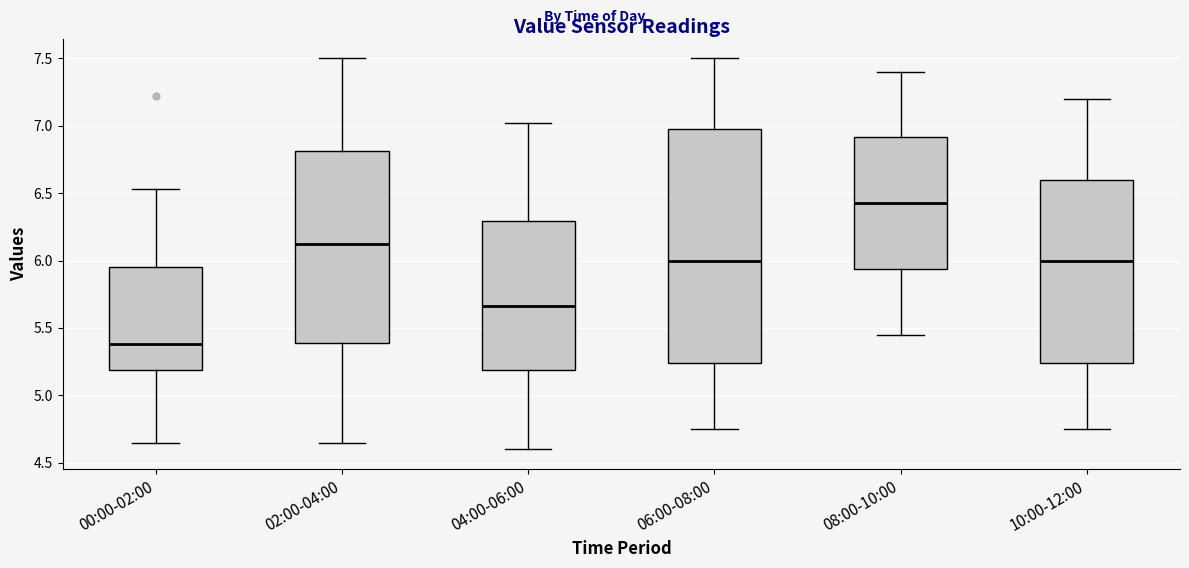

Where does the median line of the box for 02:00-04:00 sit on the y-axis? The values are not printed on the chart, so give them approximately, as read against the axis.

6.15